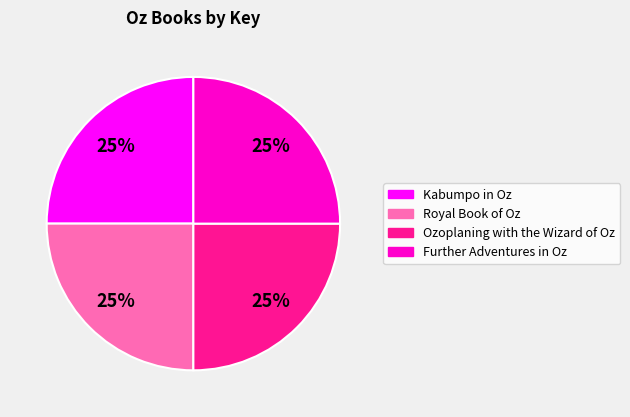

Count the number of slices in the pie.

4